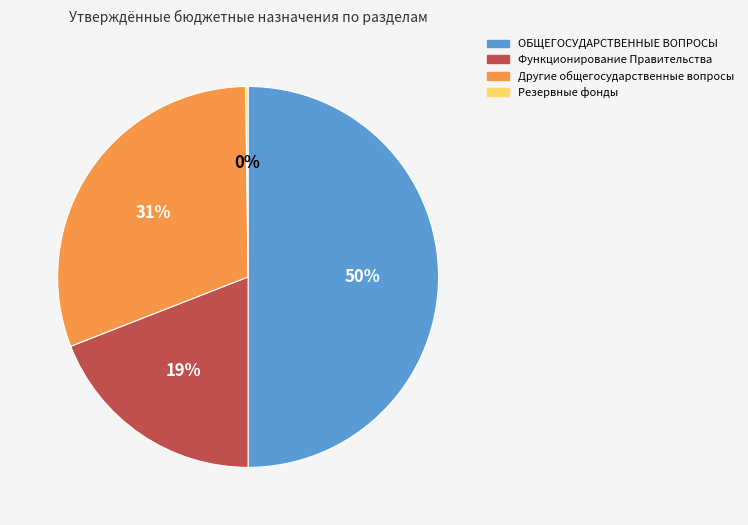

To the nearest percent, what is the difference between the Функционирование Правительства and Другие общегосударственные вопросы slice percentages?

12%